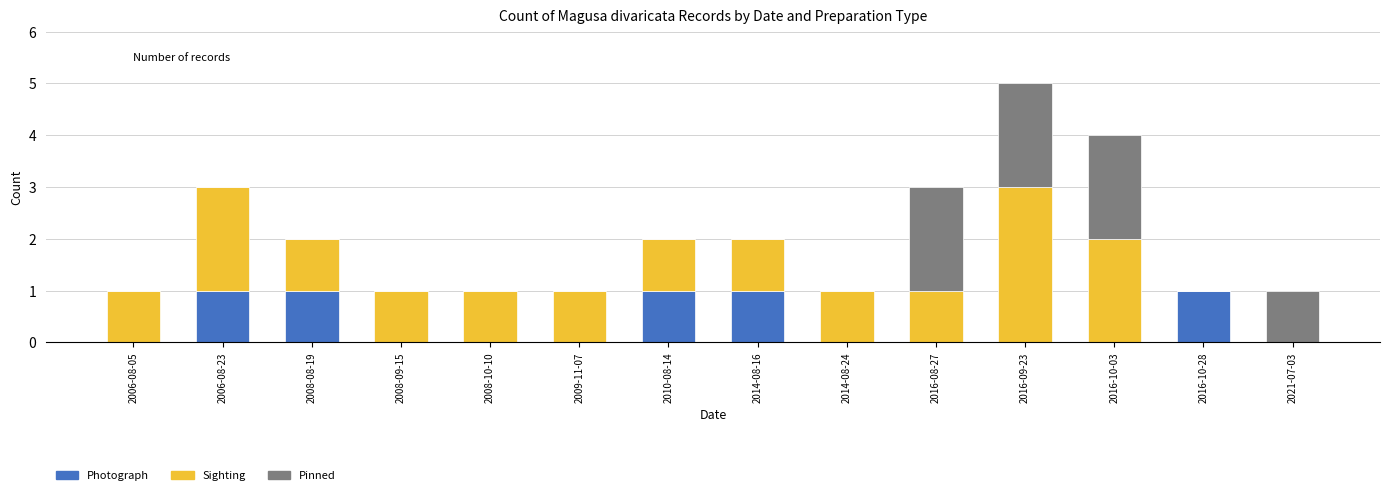

What is the total value across all series at 2016-10-03?

4